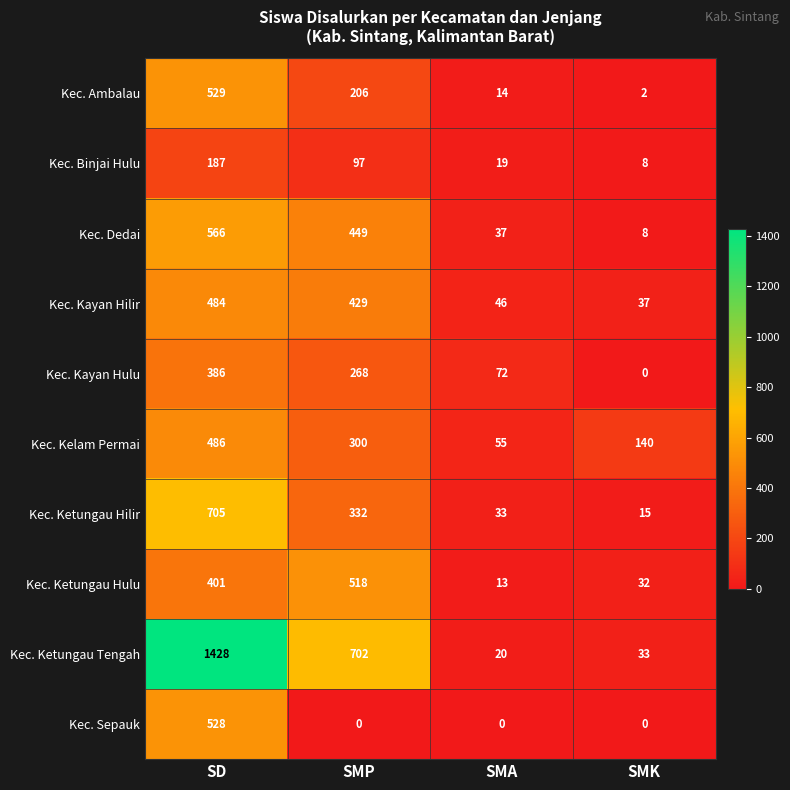

Count the number of data series in this chart.

10